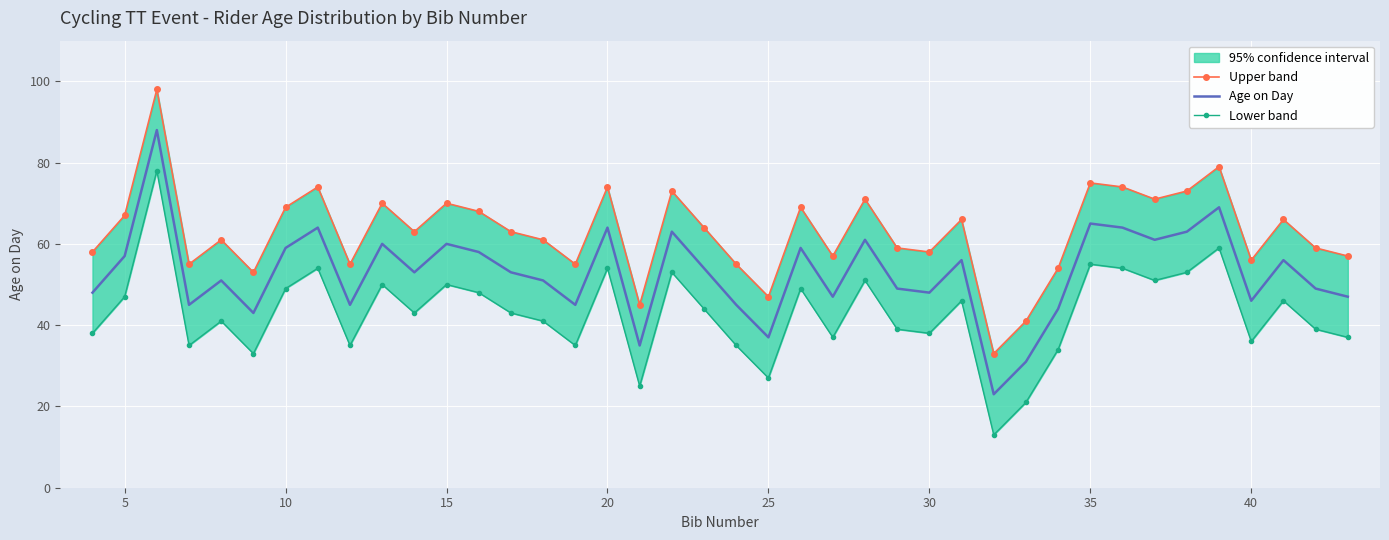

What is the highest value of the Age on Day series?

88